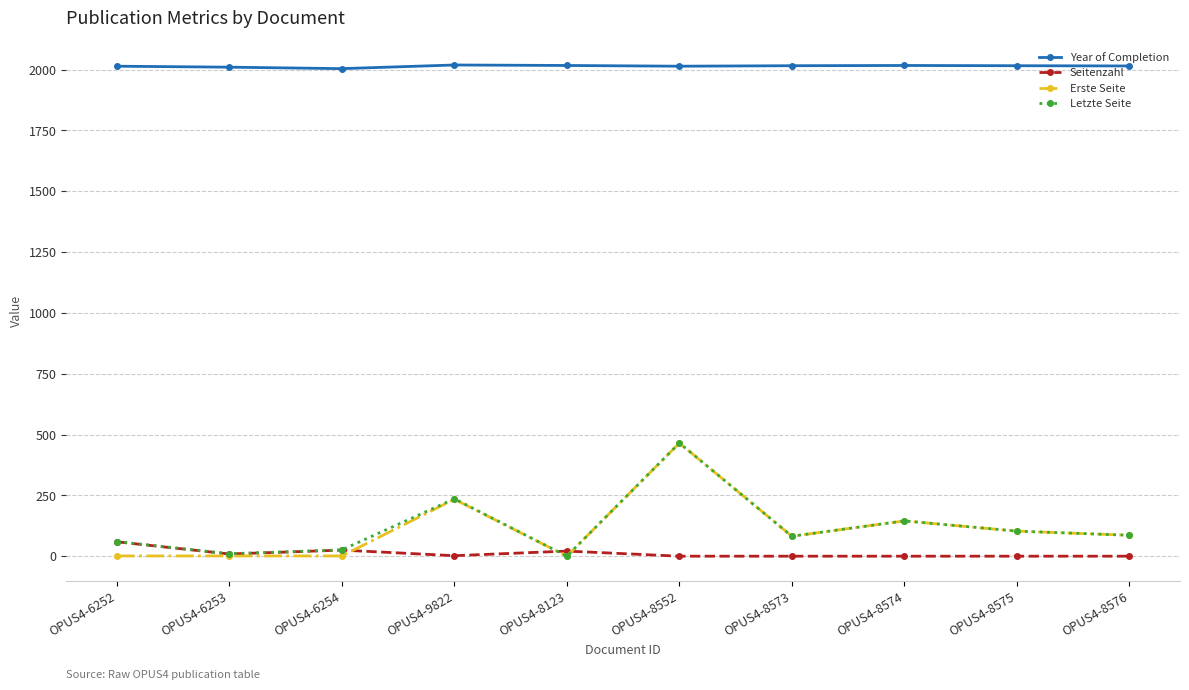

At which category is the sum across all series the highest?

OPUS4-8552